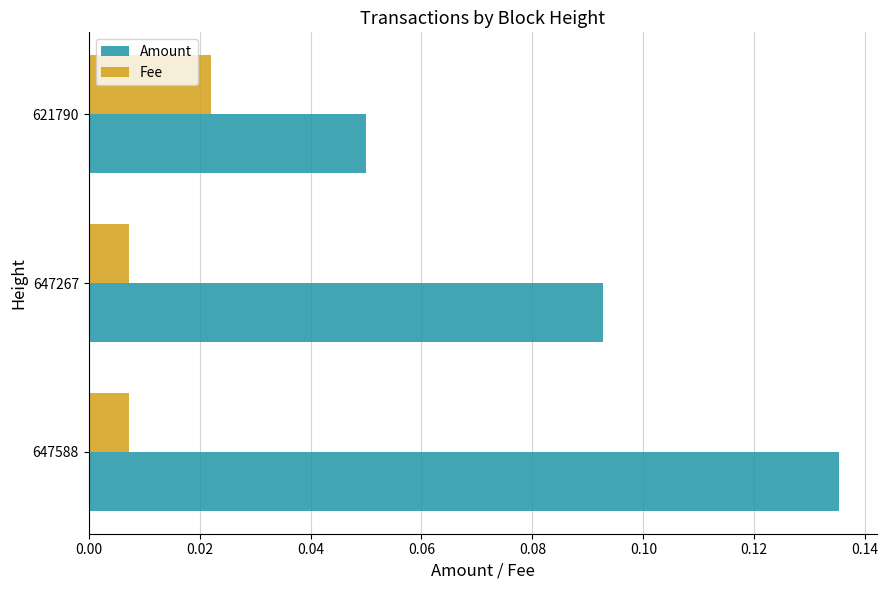

True or false: Amount has a value of 0.2 at 647588.

False